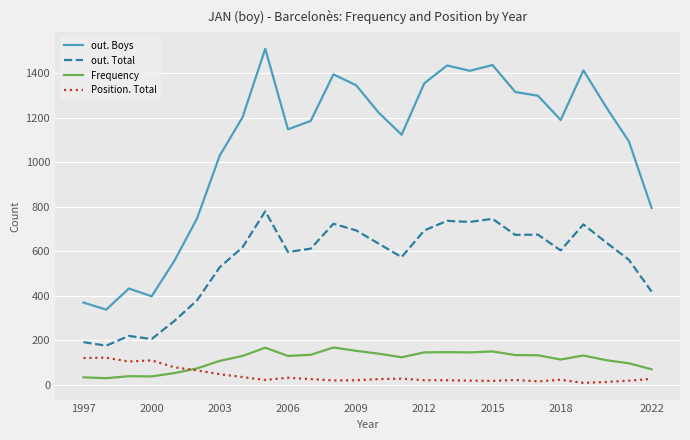

True or false: out. Total and out. Boys cross at least once.

False